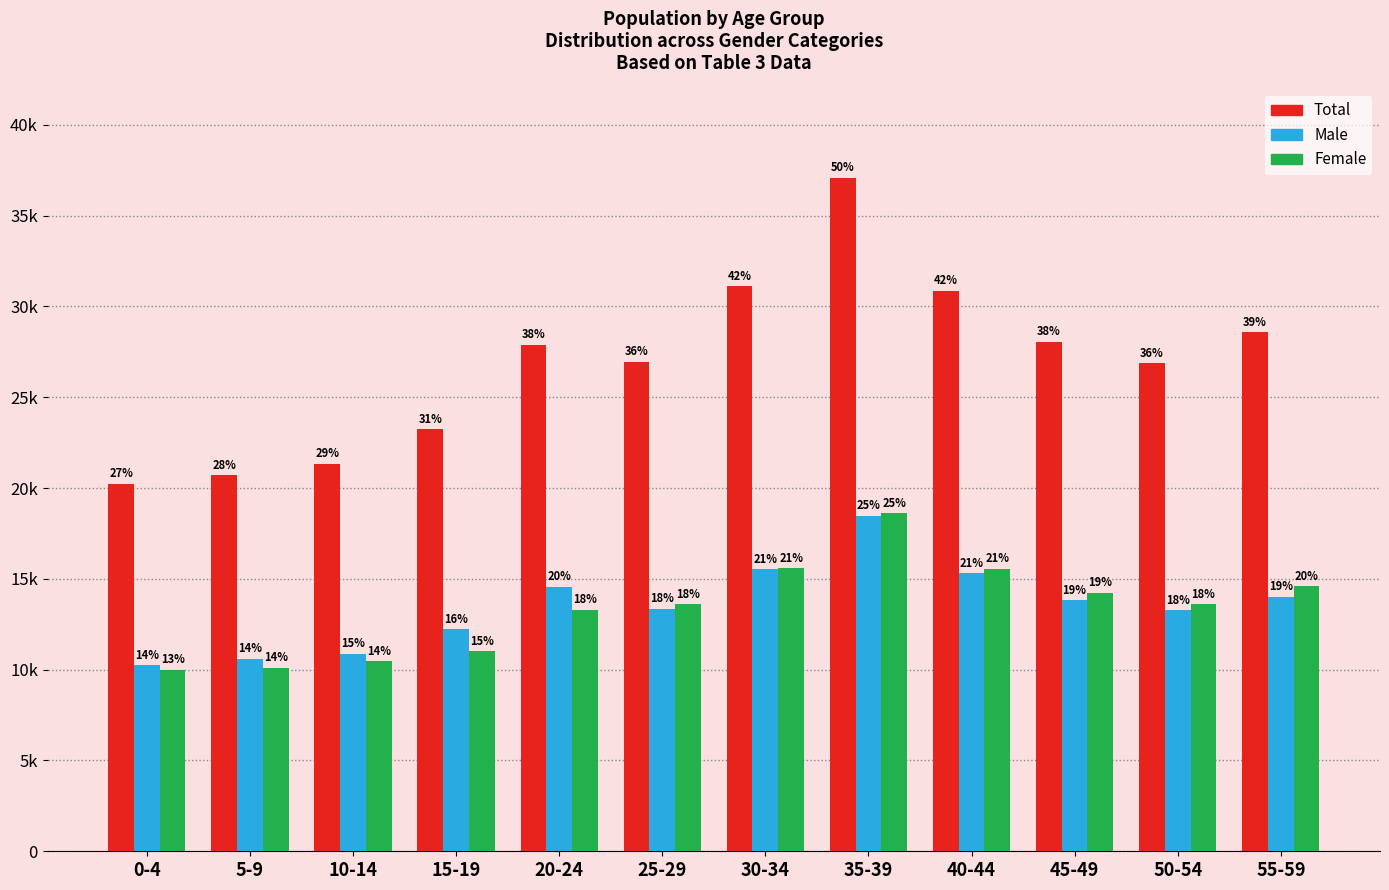

Which label corresponds to the largest value in the chart?

35-39